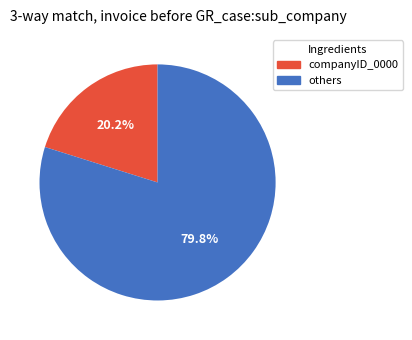

Approximately how many times larger is the value at others compared to companyID_0000?

4.0